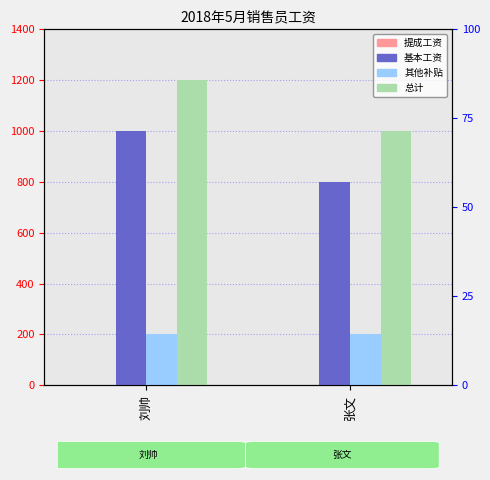

Between 张文 and 刘帅, which is larger?

张文